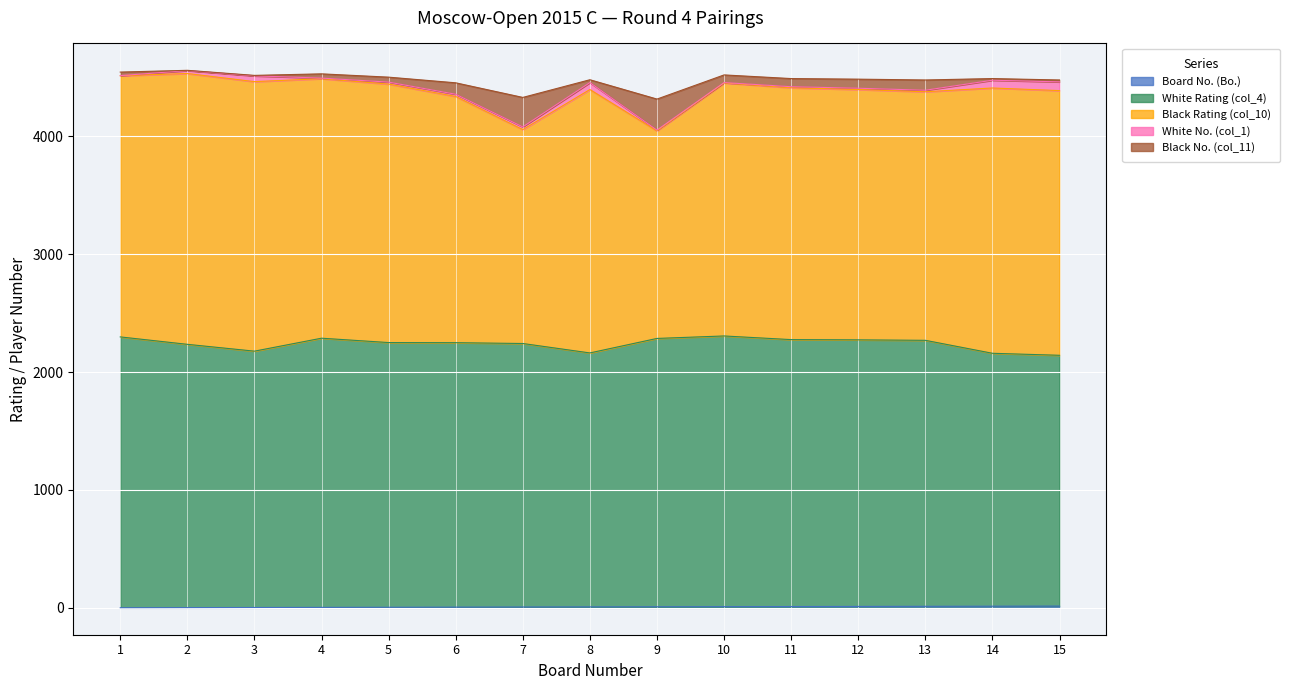

Does the chart display data point markers on the line(s)?

No